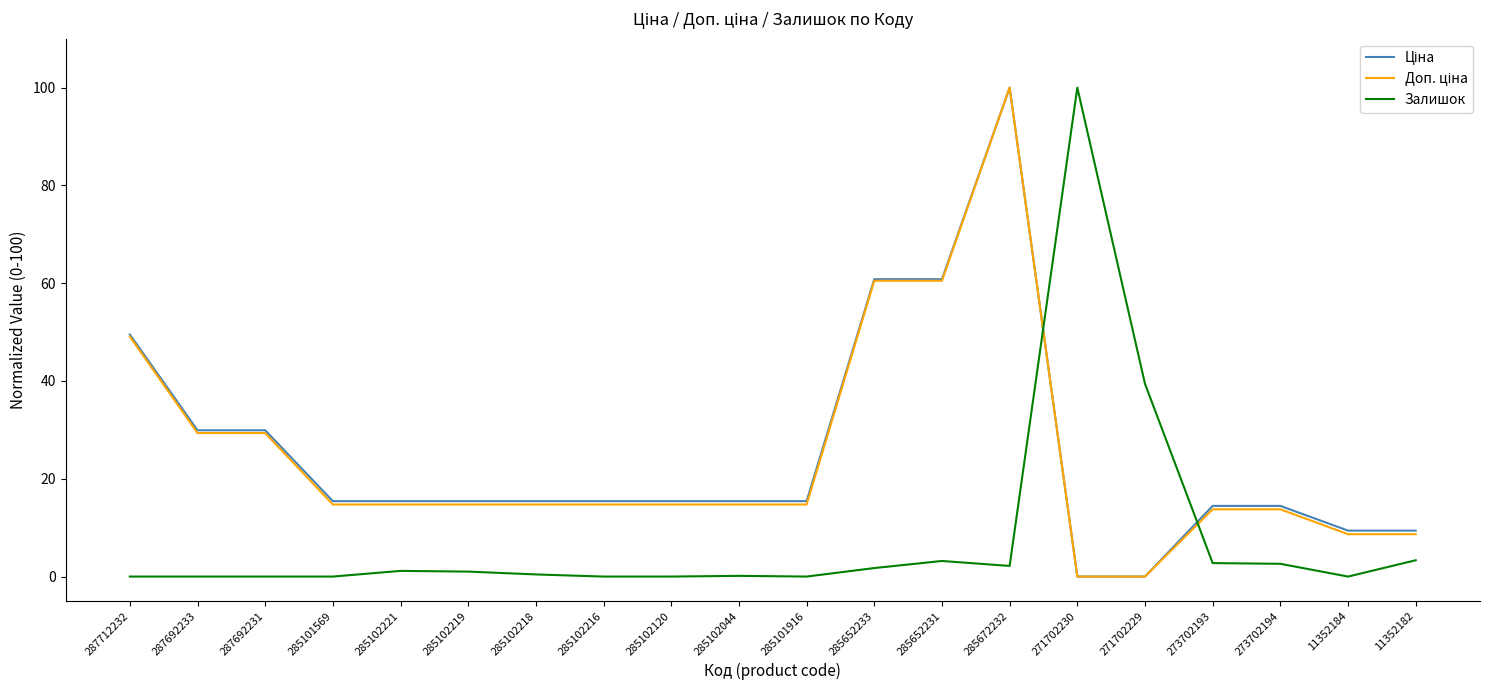

At which category is the sum across all series the highest?

285672232